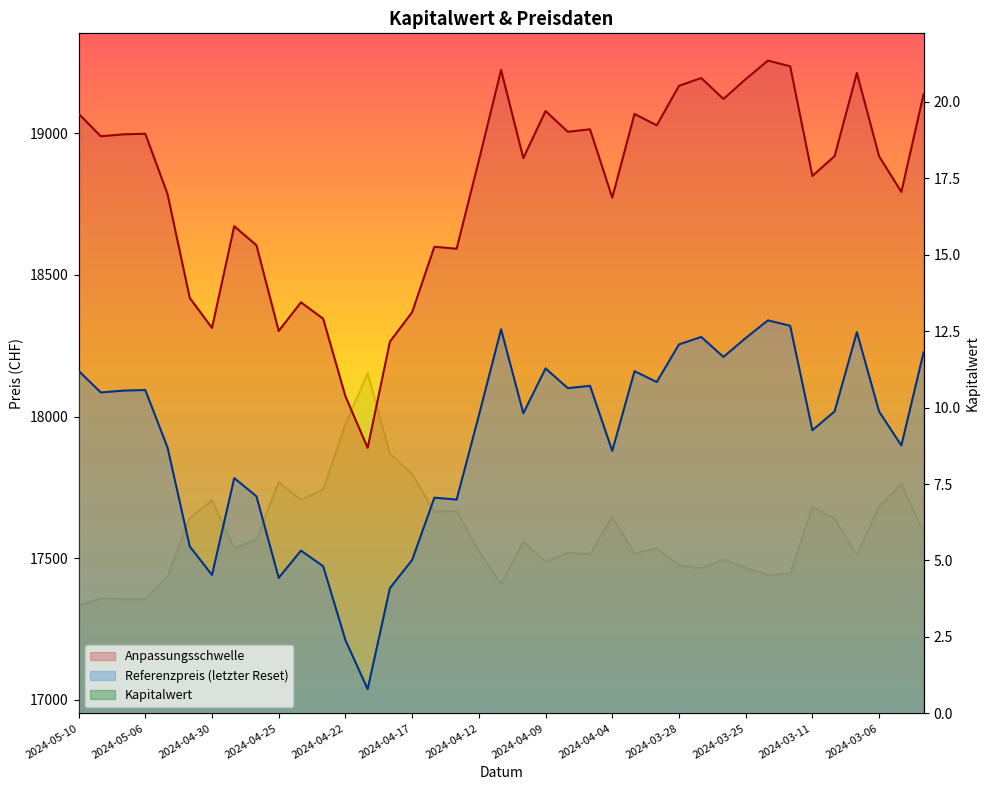

At which category does Anpassungsschwelle reach its first local peak?

2024-05-06